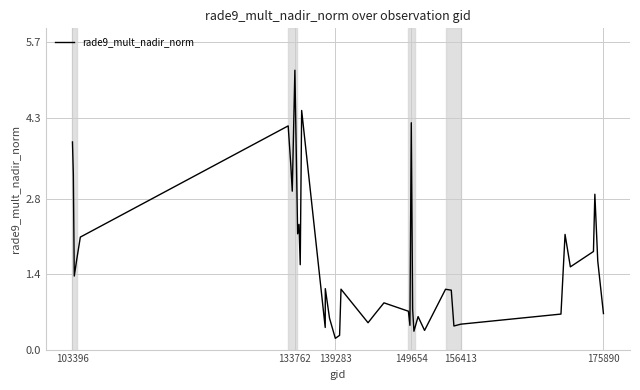

What is the greatest value displayed?

5.2